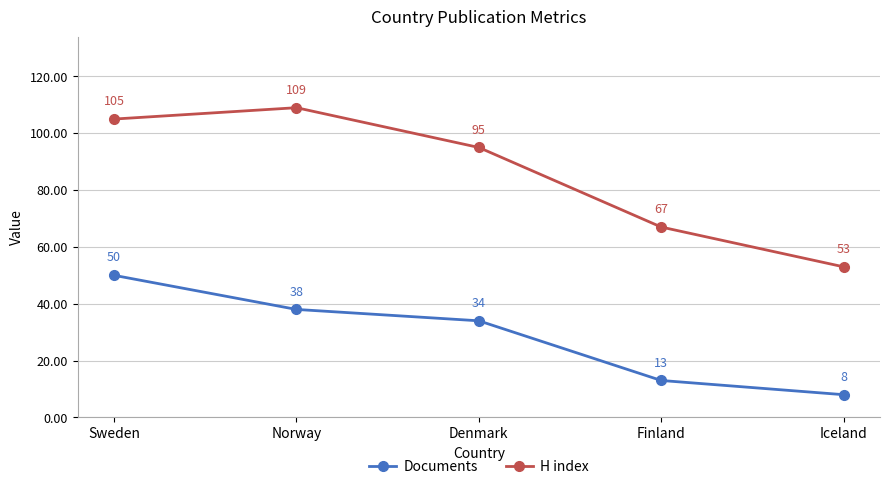

Rank the series by their average value, from lowest to highest.

Documents, H index